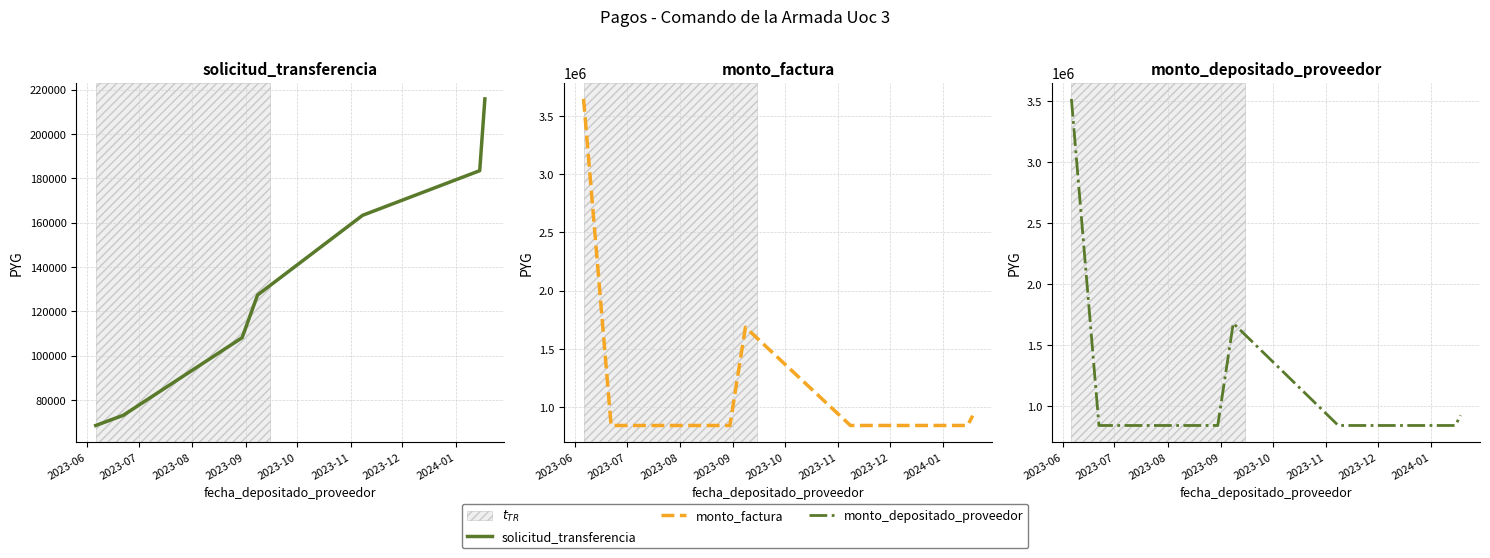

List the series in order of their peak value, highest first.

monto_factura, monto_depositado_proveedor, solicitud_transferencia